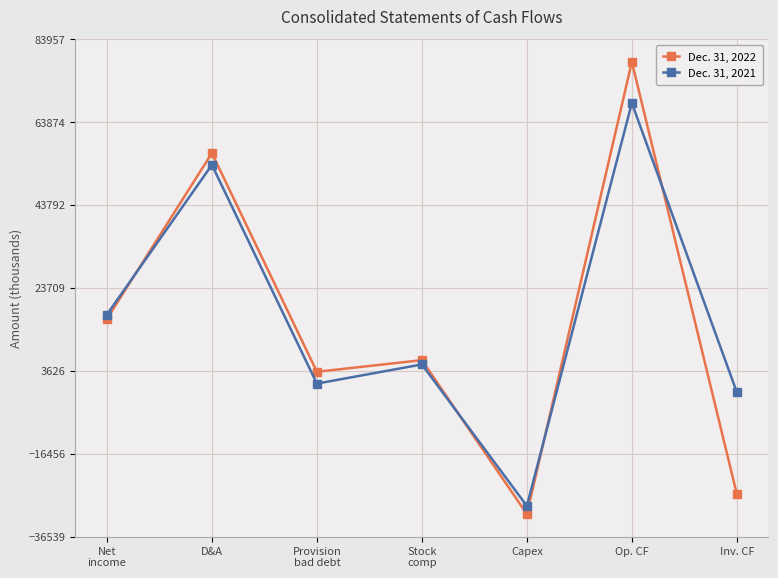

The value of Dec. 31, 2022 at Capex is -55320. True or false?

False